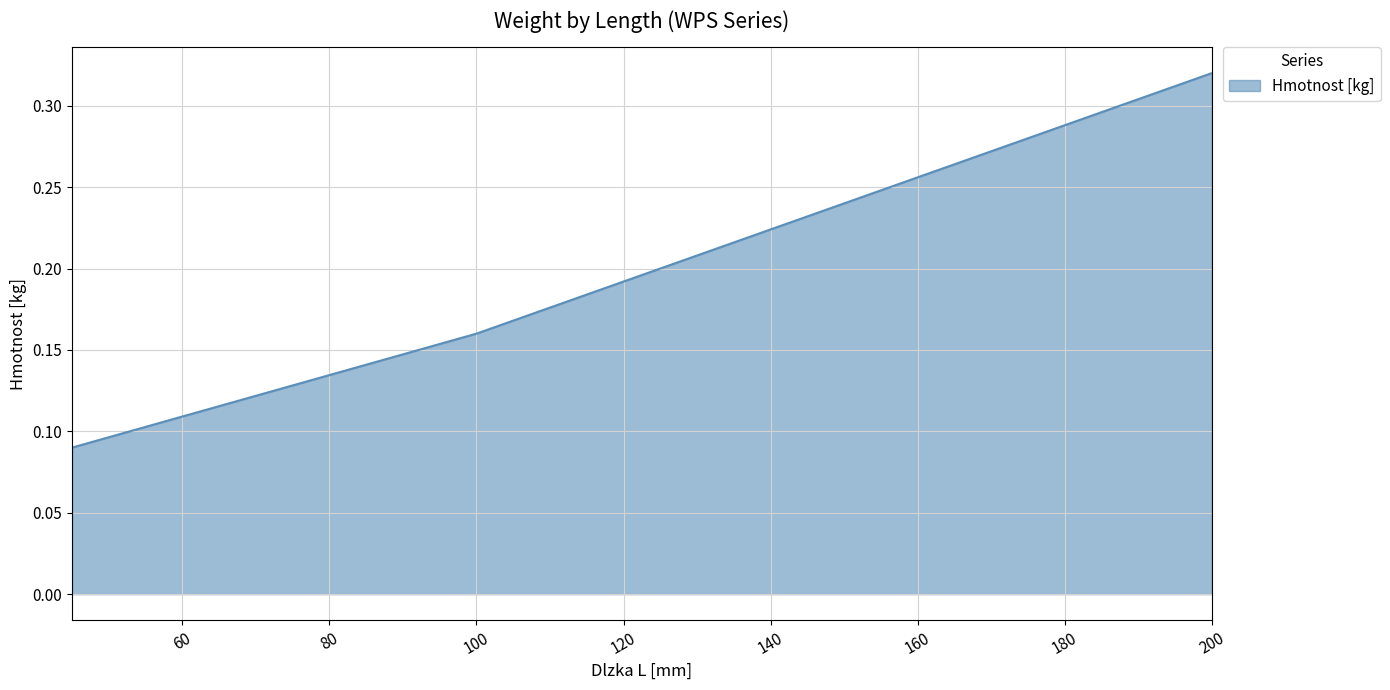

How many distinct data groups are displayed?

1